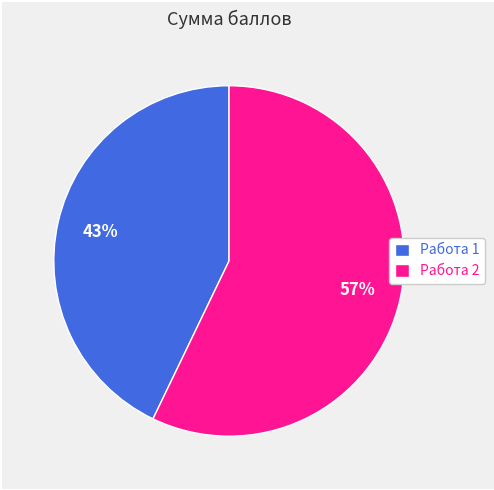

True or false: Работа 1 accounts for 48% of the total.

False